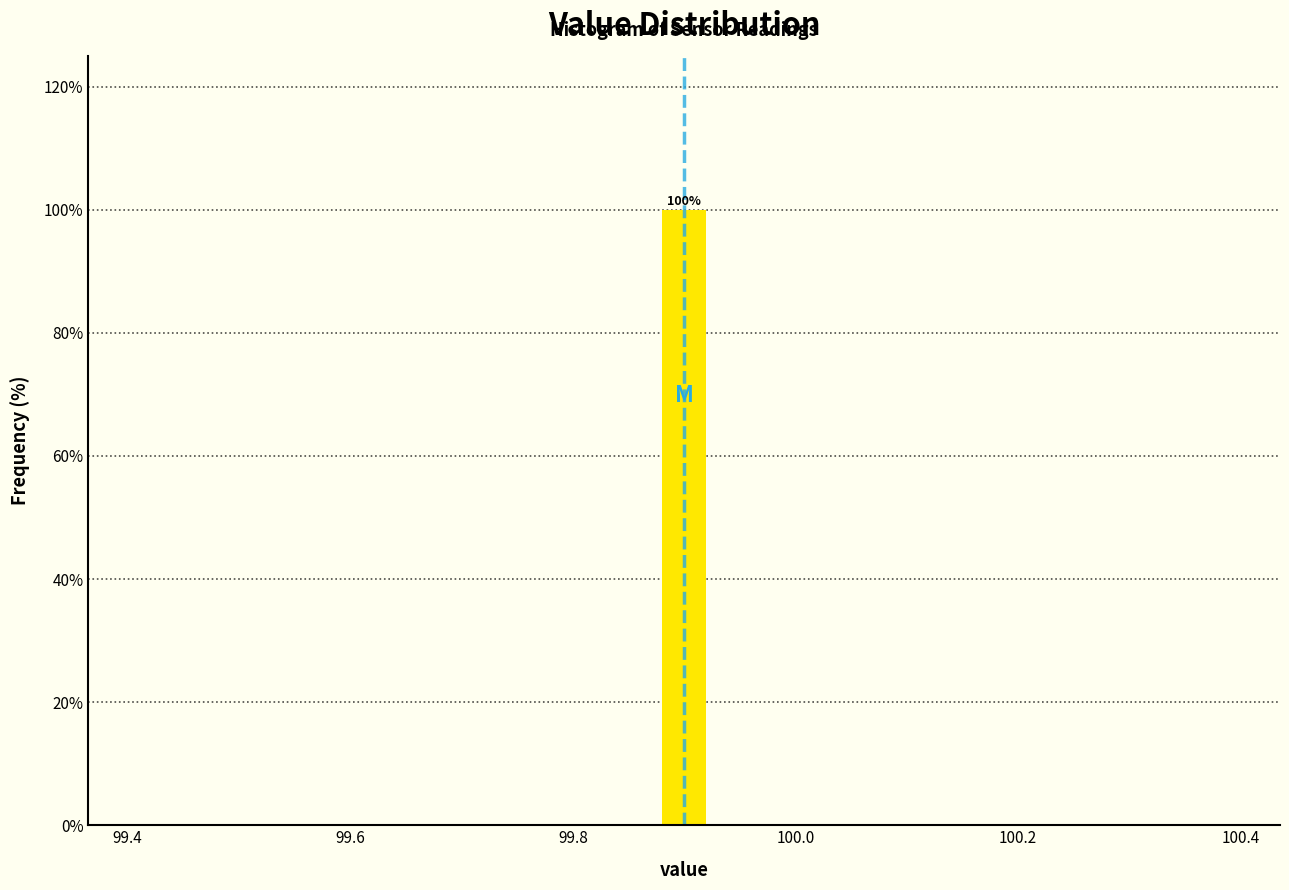

Around what value on the x-axis is the tallest bar? Give the approximate position of its centre, as read against the axis.

99.90